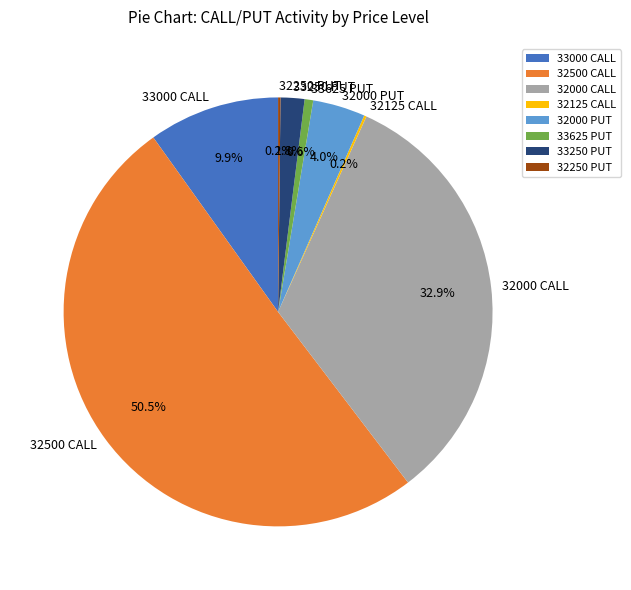

Which slice is the largest?

32500 CALL